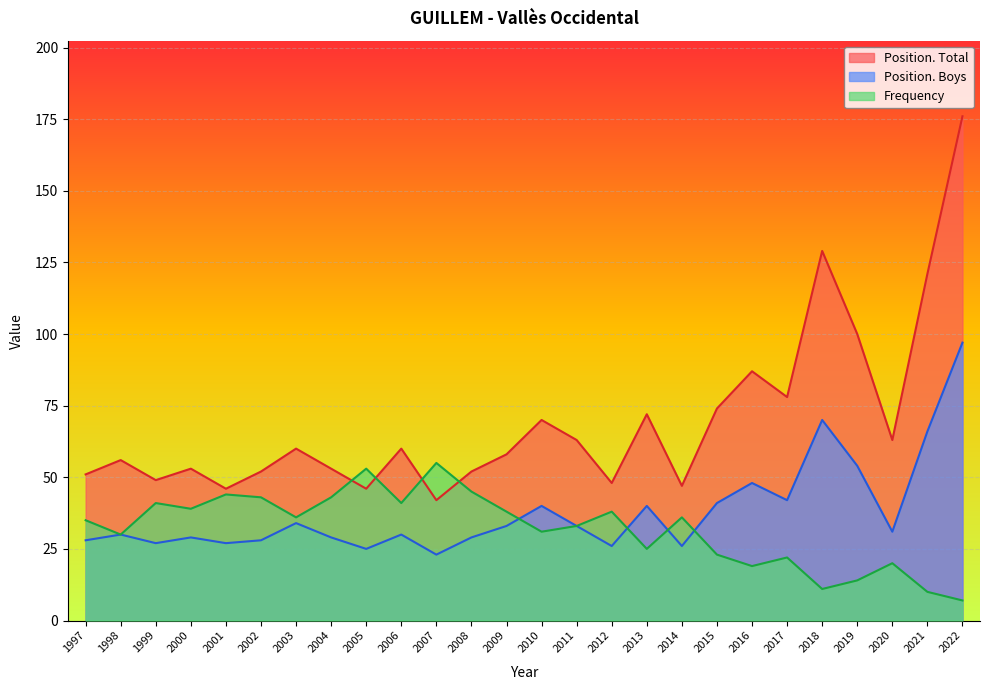

True or false: Position. Total and Position. Boys intersect in this chart.

False